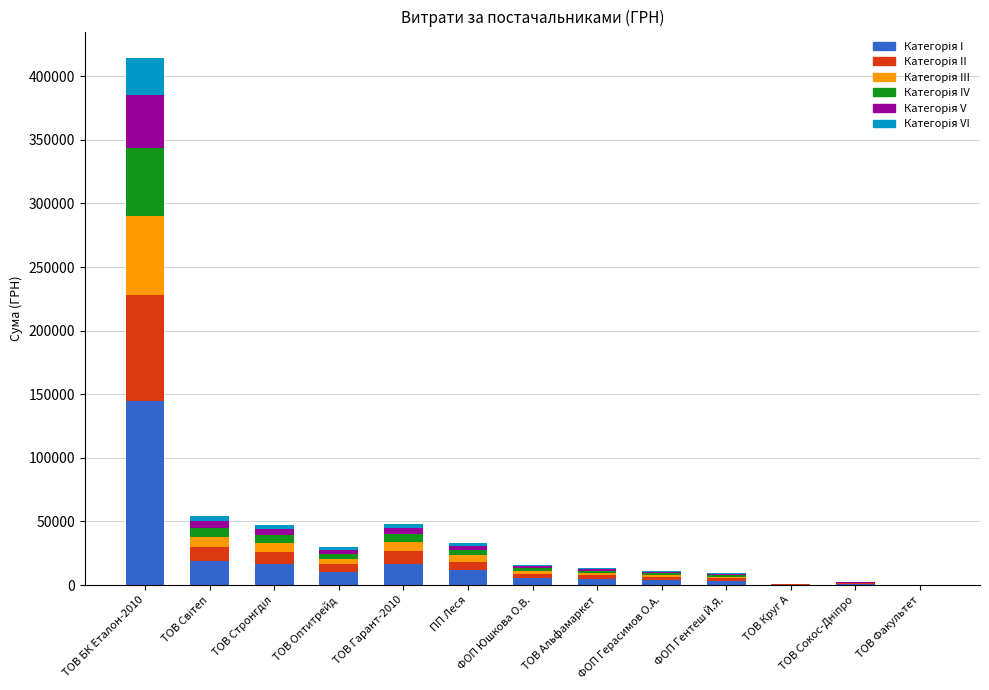

At which category is the sum across all series the highest?

ТОВ БК Еталон-2010